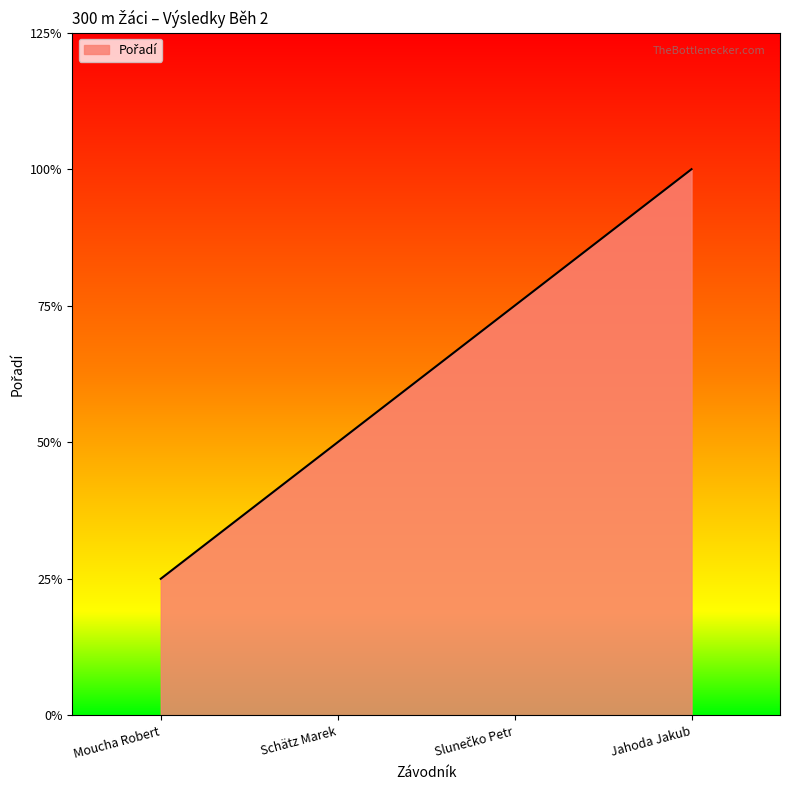

Rank the categories by value from highest to lowest.

Jahoda Jakub, Slunečko Petr, Schätz Marek, Moucha Robert